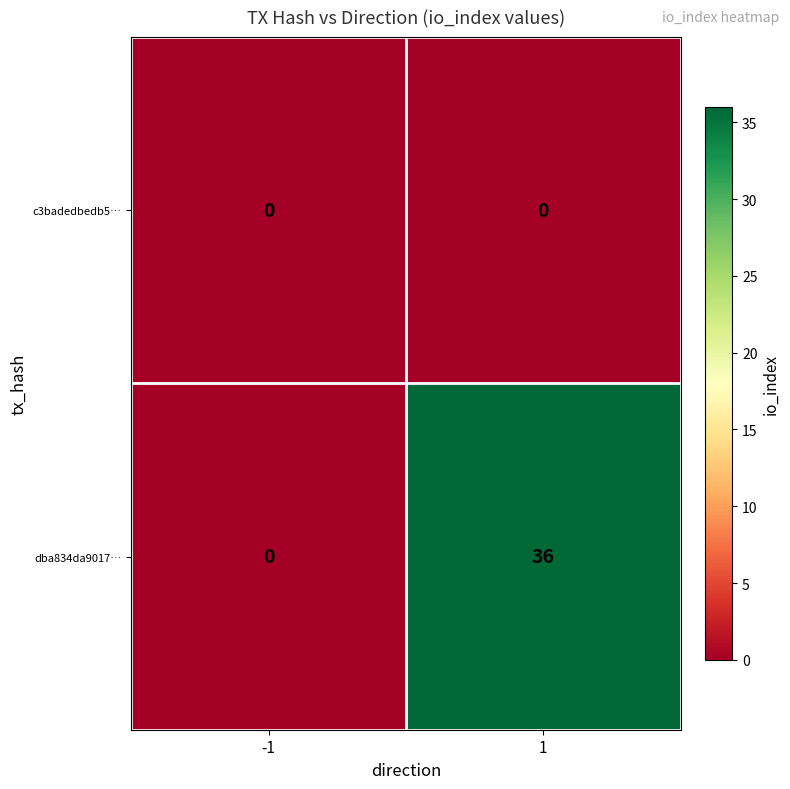

How many categories are shown in the chart?

2